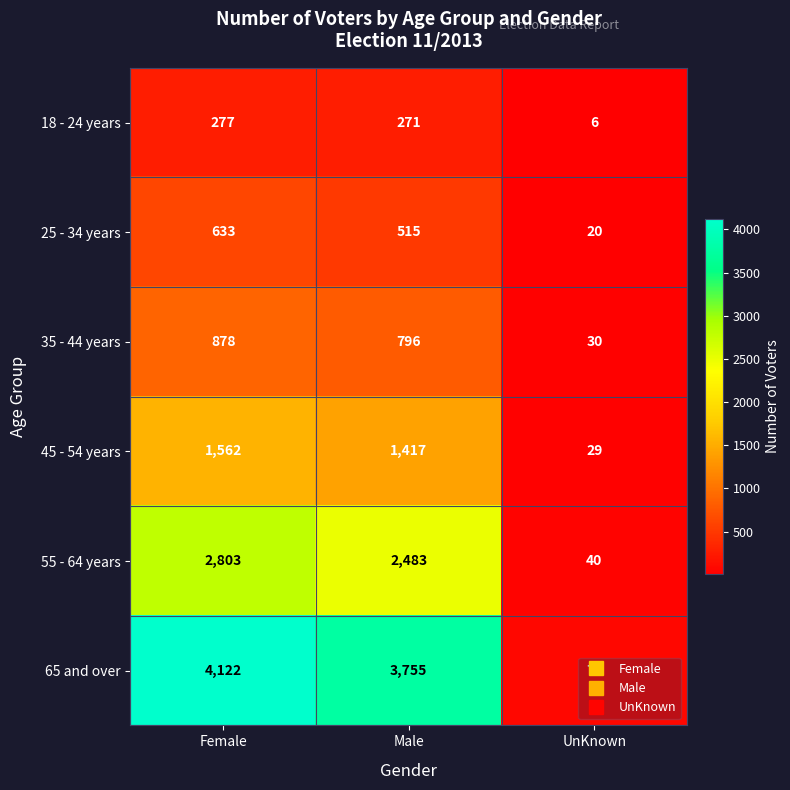

What is the difference between the maximum and second lowest values in the 55 - 64 years series?

320